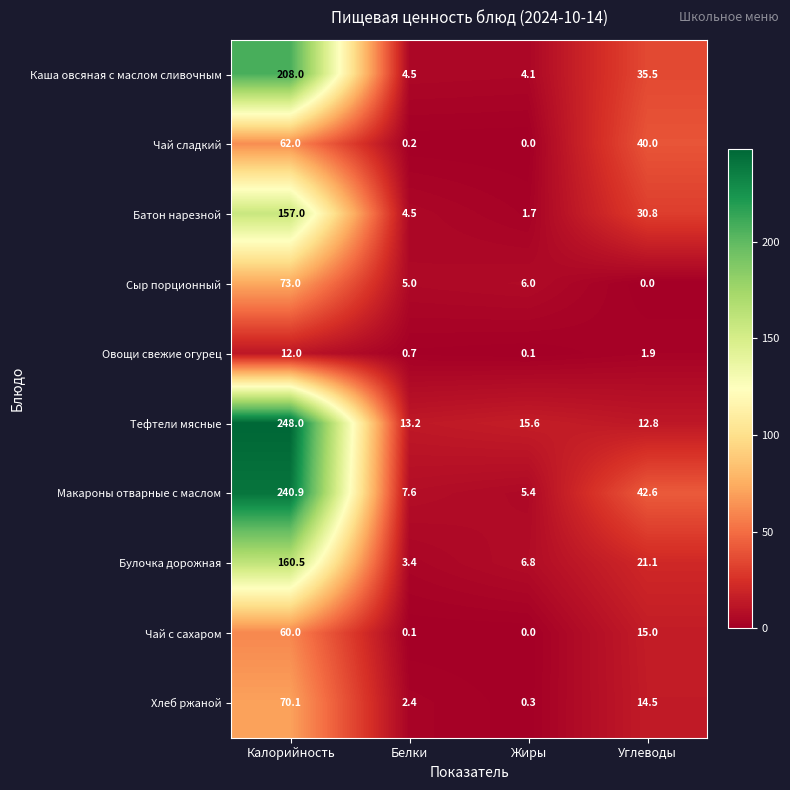

At how many categories does at least one series exceed 40?

2